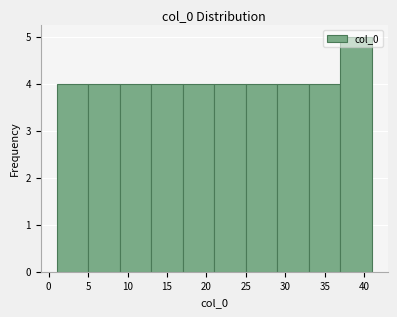

Reading left to right, list every bar in this chart as the range it spans on the x-axis followed by its height. The values are not printed on the chart, so give them approximately, as read against the axis.

1 to 5: 4
5 to 9: 4
9 to 13: 4
13 to 17: 4
17 to 21: 4
21 to 25: 4
25 to 29: 4
29 to 33: 4
33 to 37: 4
37 to 41: 5